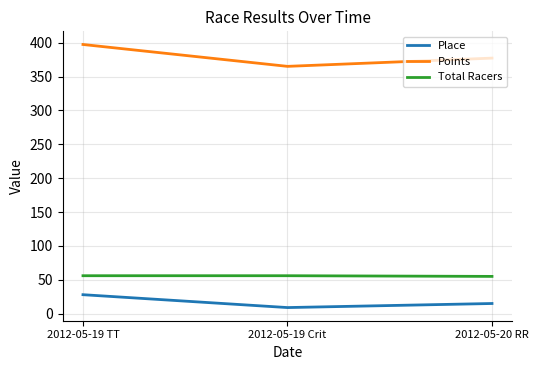

Where is Points nearest to the value 381?

2012-05-20 RR